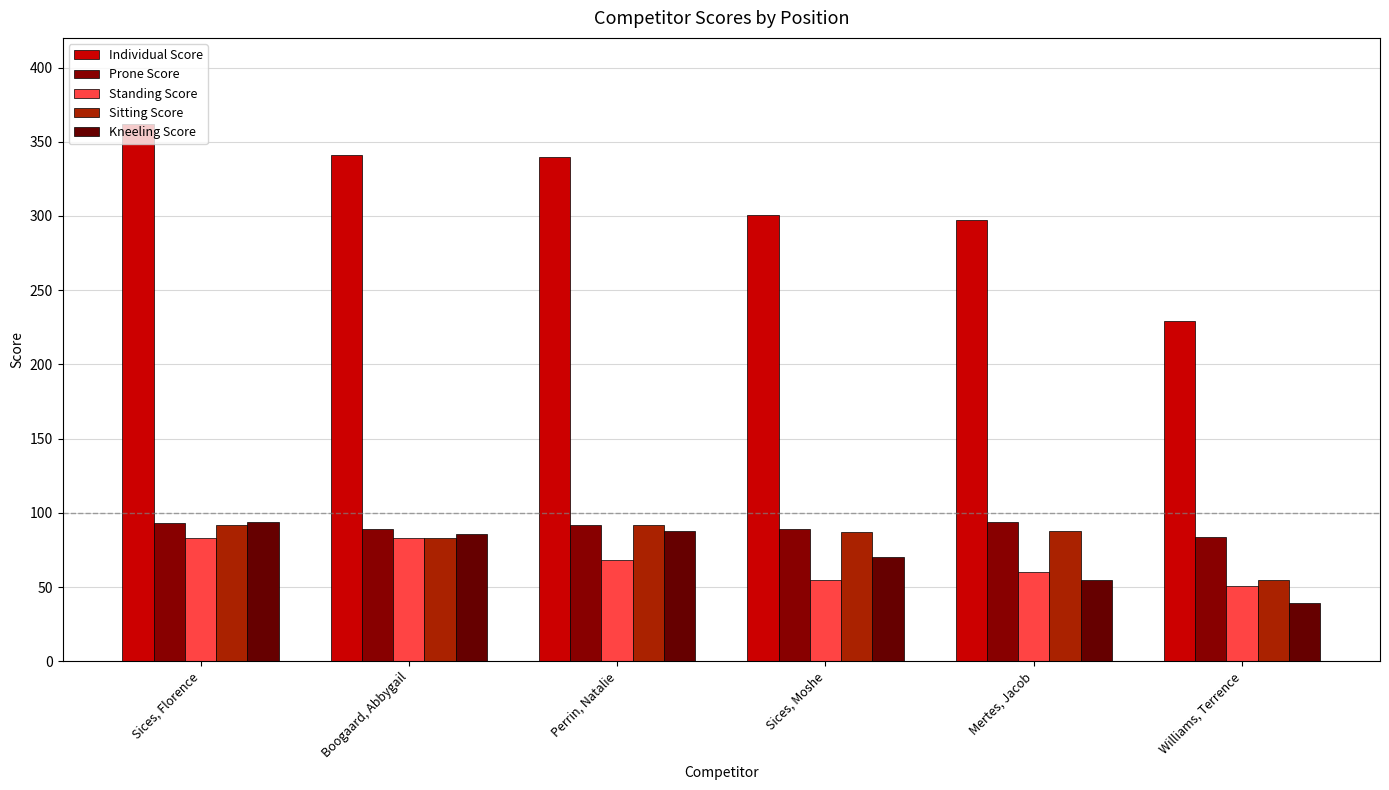

What is the difference between the second highest and minimum values in the Kneeling Score series?

49